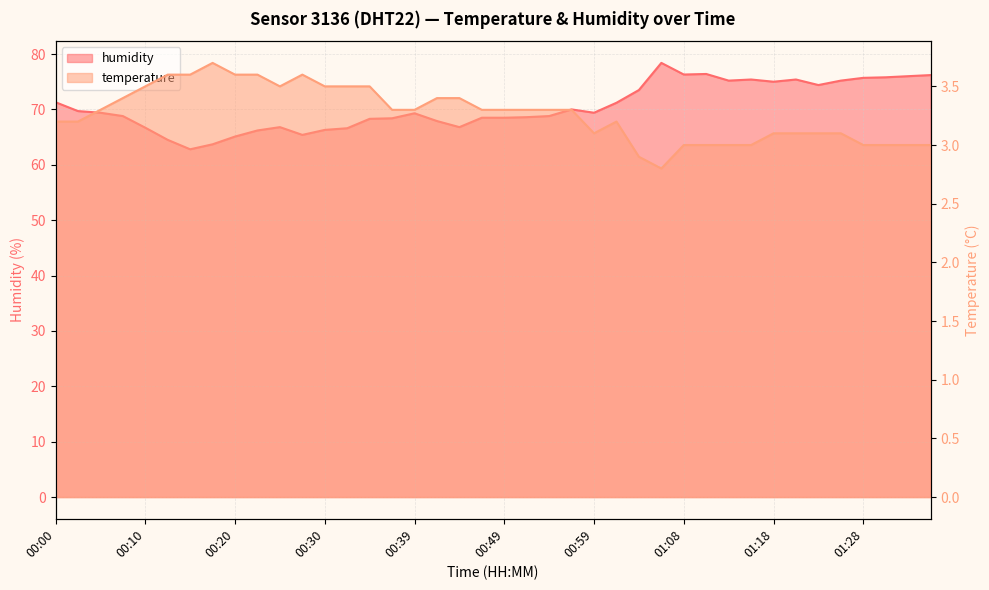

List the series in order of their peak value, lowest first.

temperature, humidity